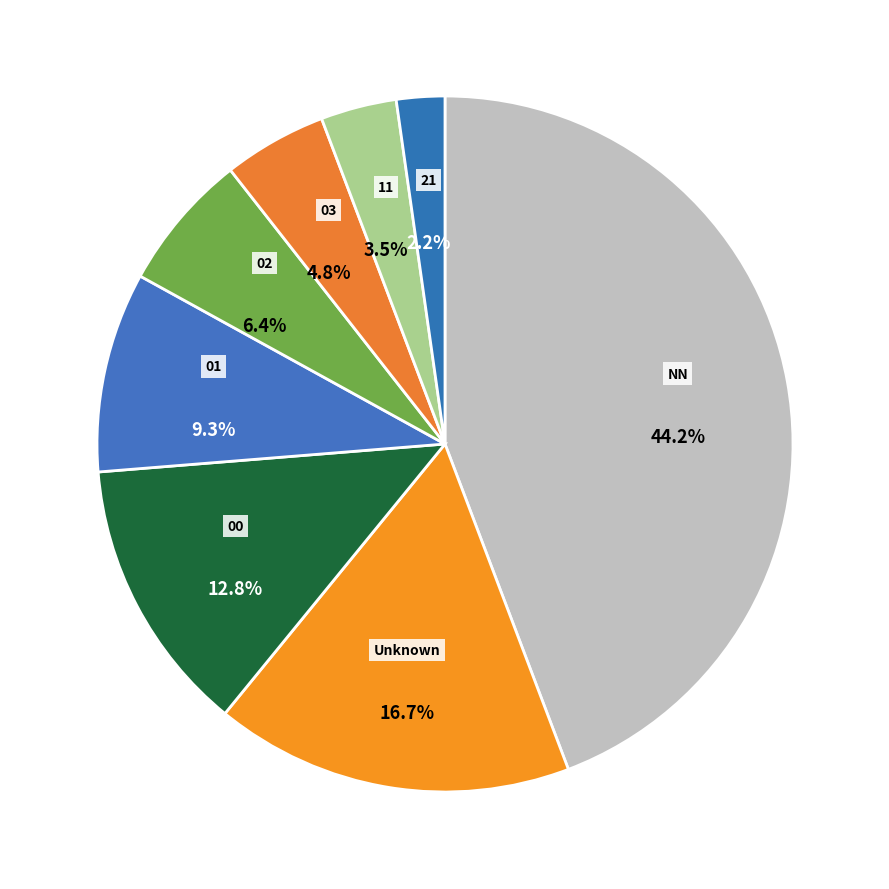

Between 00 and NN, which is larger?

NN